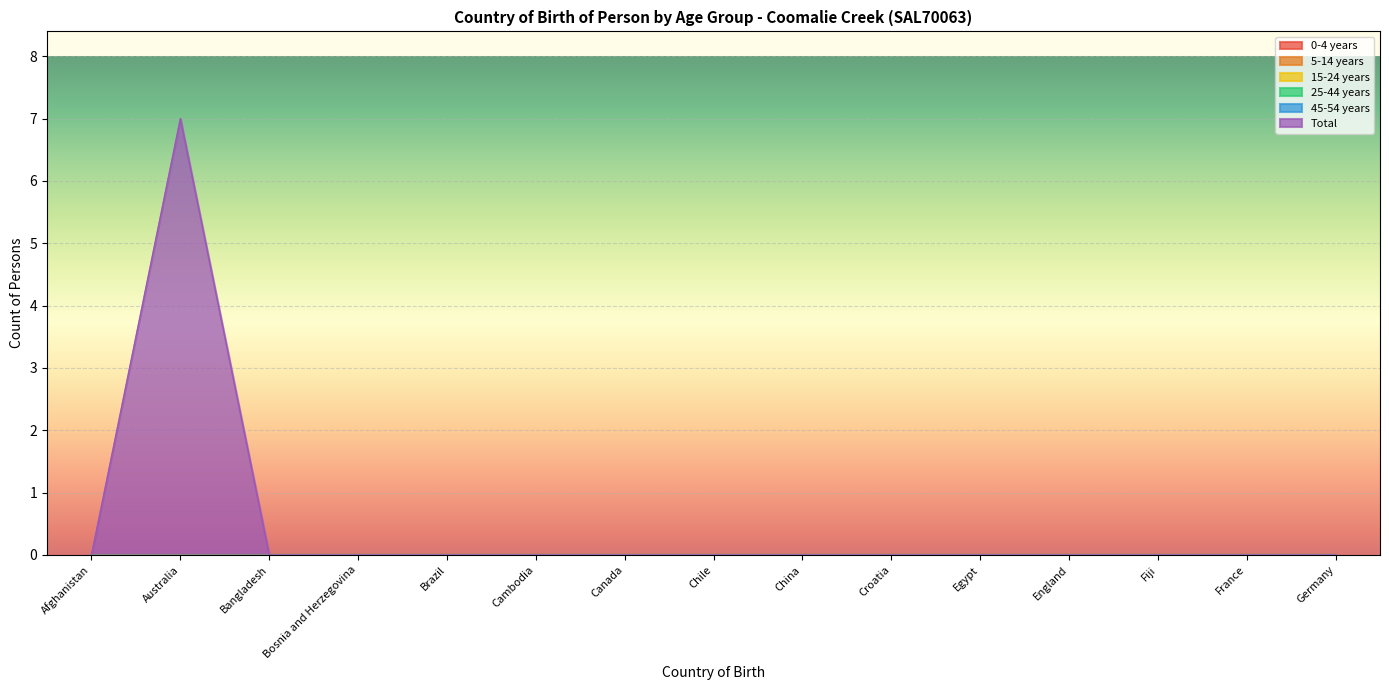

Reading left to right, extract all data points from this chart.

0-4 years: Afghanistan=0	Australia=0	Bangladesh=0	Bosnia and Herzegovina=0	Brazil=0	Cambodia=0	Canada=0	Chile=0	China=0	Croatia=0	Egypt=0	England=0	Fiji=0	France=0	Germany=0
5-14 years: Afghanistan=0	Australia=0	Bangladesh=0	Bosnia and Herzegovina=0	Brazil=0	Cambodia=0	Canada=0	Chile=0	China=0	Croatia=0	Egypt=0	England=0	Fiji=0	France=0	Germany=0
15-24 years: Afghanistan=0	Australia=0	Bangladesh=0	Bosnia and Herzegovina=0	Brazil=0	Cambodia=0	Canada=0	Chile=0	China=0	Croatia=0	Egypt=0	England=0	Fiji=0	France=0	Germany=0
25-44 years: Afghanistan=0	Australia=0	Bangladesh=0	Bosnia and Herzegovina=0	Brazil=0	Cambodia=0	Canada=0	Chile=0	China=0	Croatia=0	Egypt=0	England=0	Fiji=0	France=0	Germany=0
45-54 years: Afghanistan=0	Australia=0	Bangladesh=0	Bosnia and Herzegovina=0	Brazil=0	Cambodia=0	Canada=0	Chile=0	China=0	Croatia=0	Egypt=0	England=0	Fiji=0	France=0	Germany=0
Total: Afghanistan=0	Australia=7	Bangladesh=0	Bosnia and Herzegovina=0	Brazil=0	Cambodia=0	Canada=0	Chile=0	China=0	Croatia=0	Egypt=0	England=0	Fiji=0	France=0	Germany=0